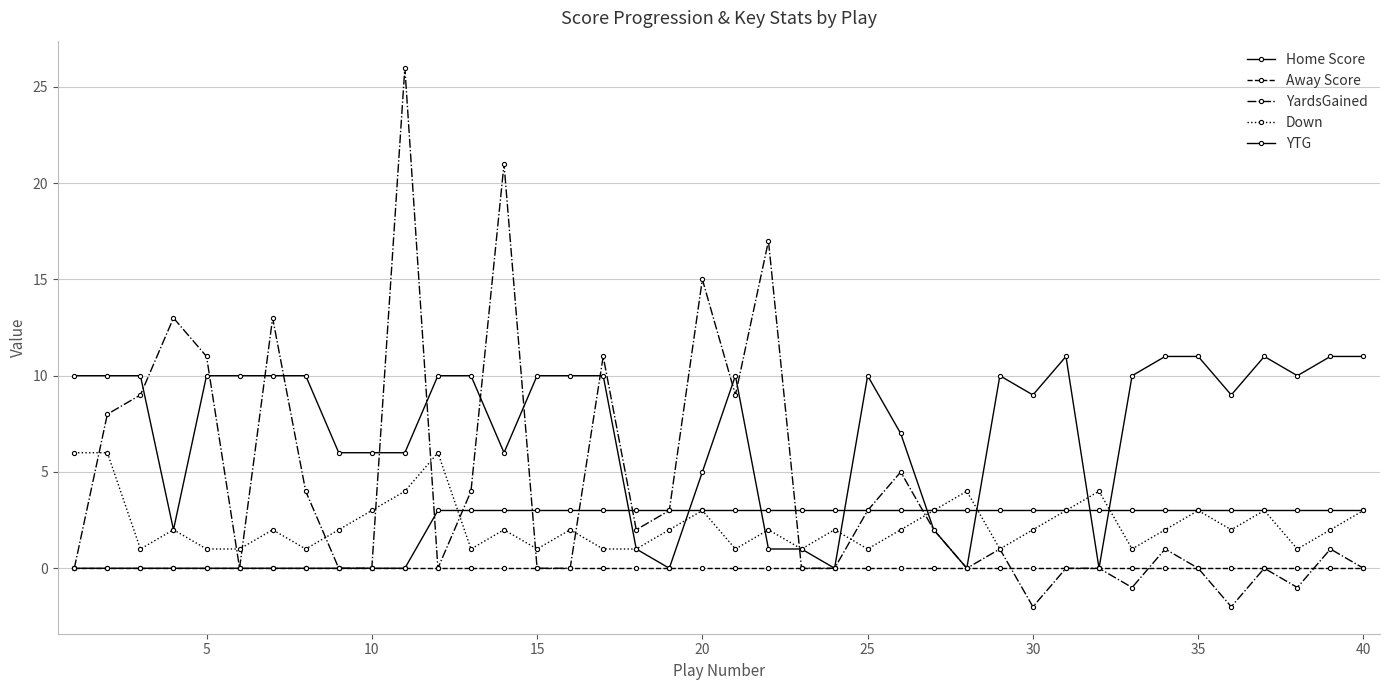

True or false: YardsGained and Home Score cross at least once.

True